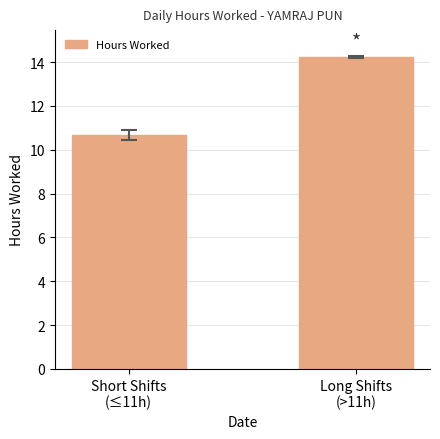

List the labels in order of value, smallest first.

Short Shifts
(≤11h), Long Shifts
(>11h)